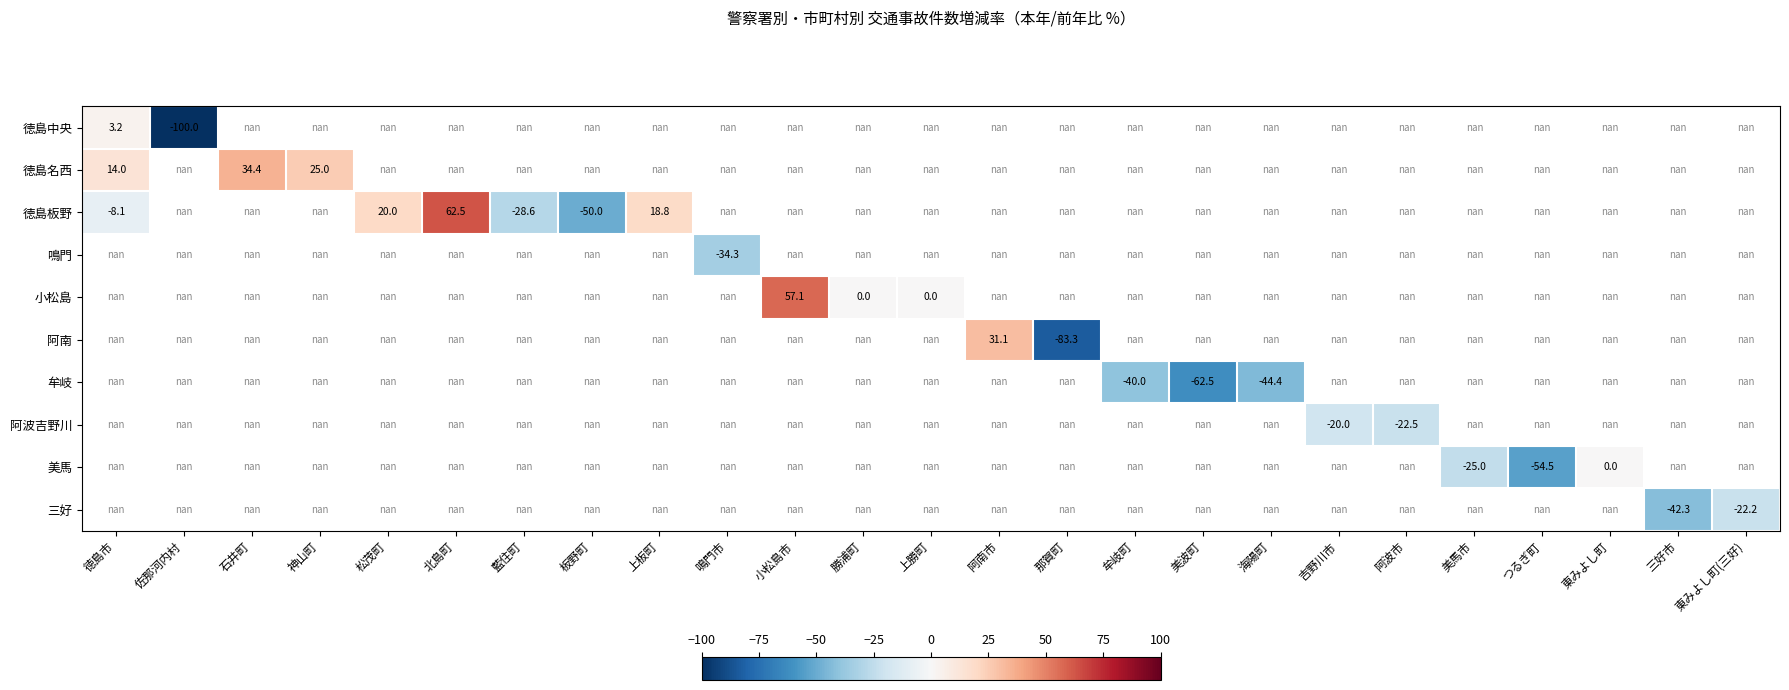

Which category has the highest value across all series?

北島町